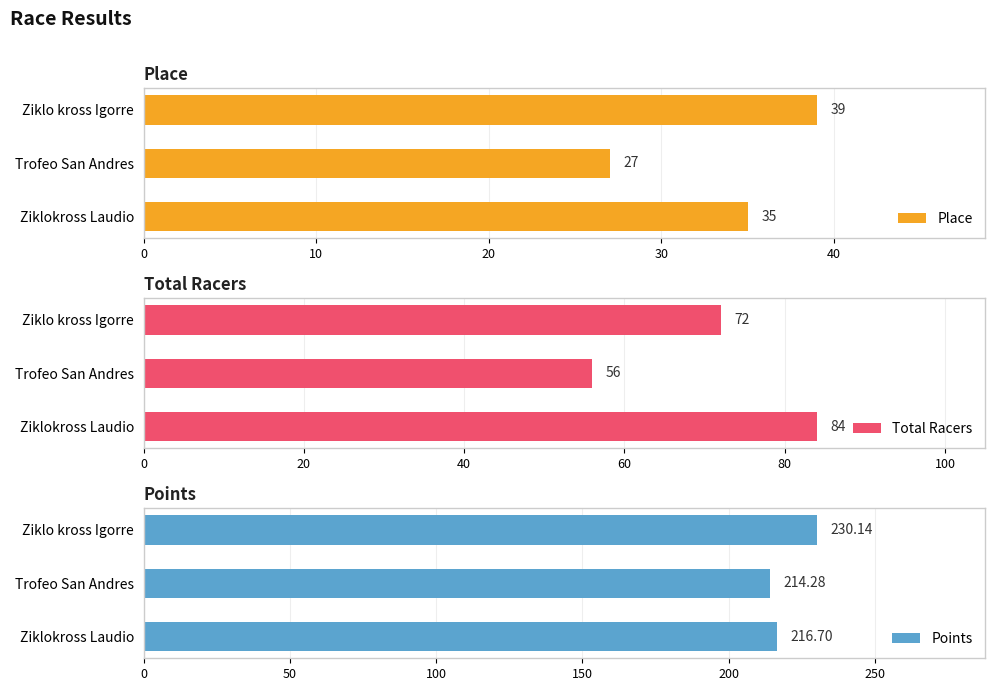

How many series are shown in this chart?

3